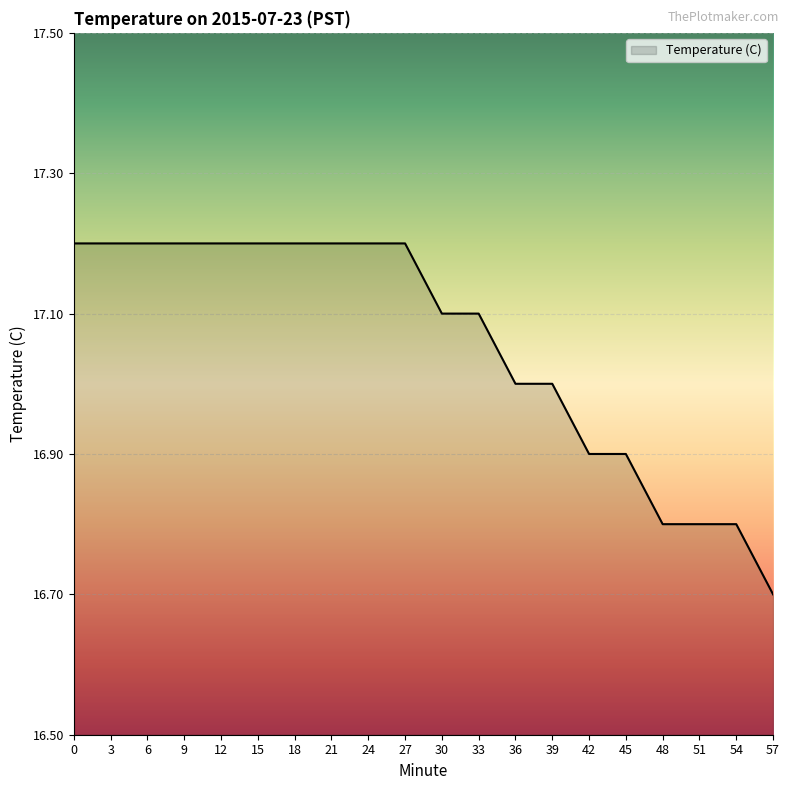

Reading right to left, what are all the values shown in this chart?

16.7	16.8	16.8	16.8	16.9	16.9	17.0	17.0	17.1	17.1	17.2	17.2	17.2	17.2	17.2	17.2	17.2	17.2	17.2	17.2